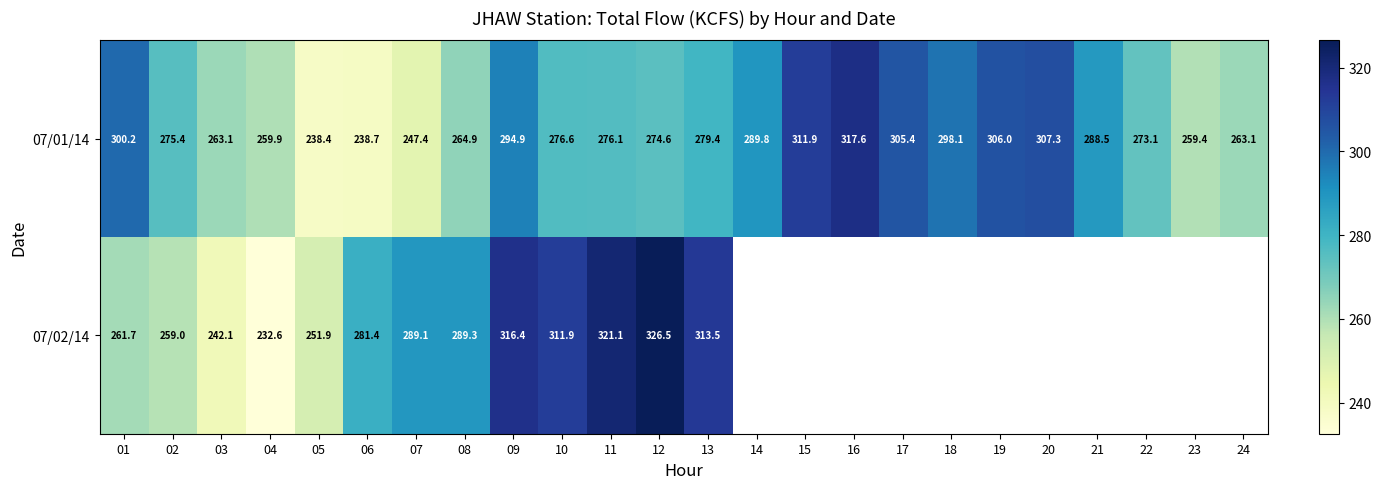

What is the difference between the 07/02/14 values at 12 and 03?

84.4